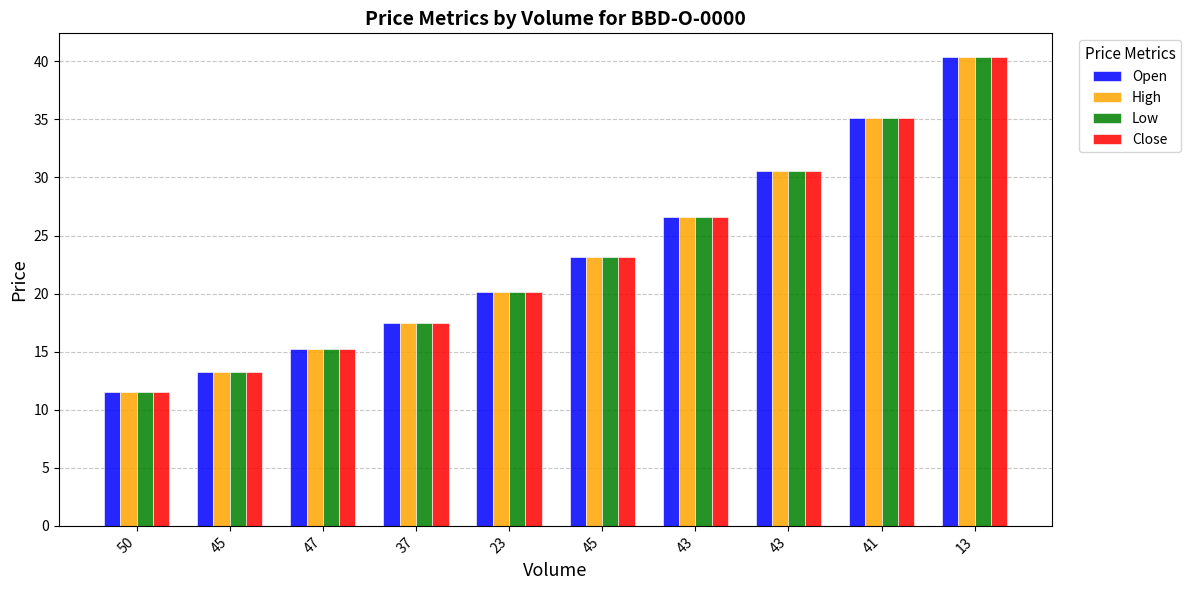

The value of High at 47 is 26.3. True or false?

False